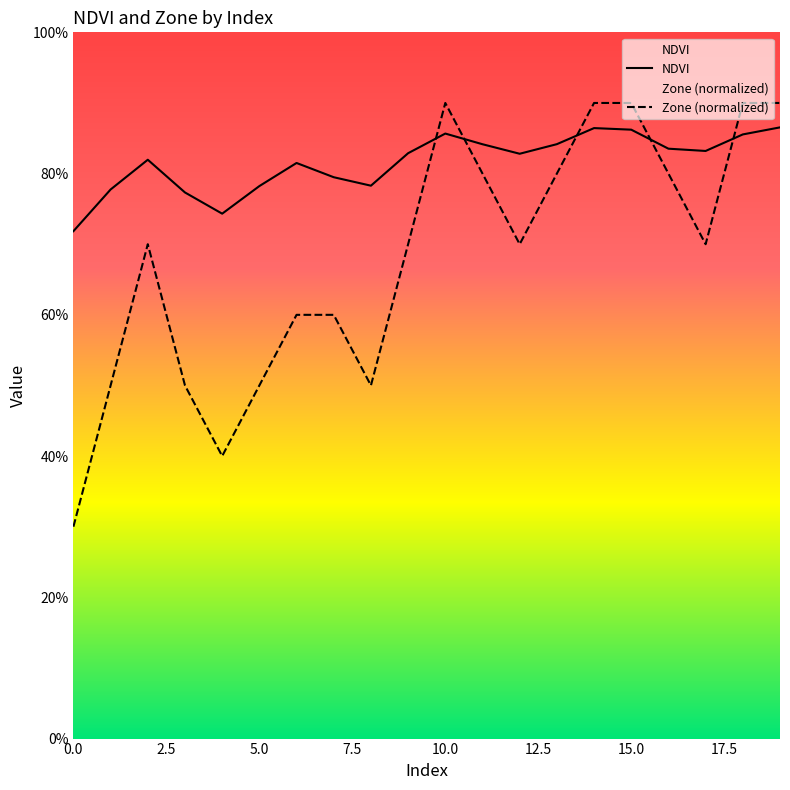

True or false: NDVI has a value of 0.9 at 18.

True